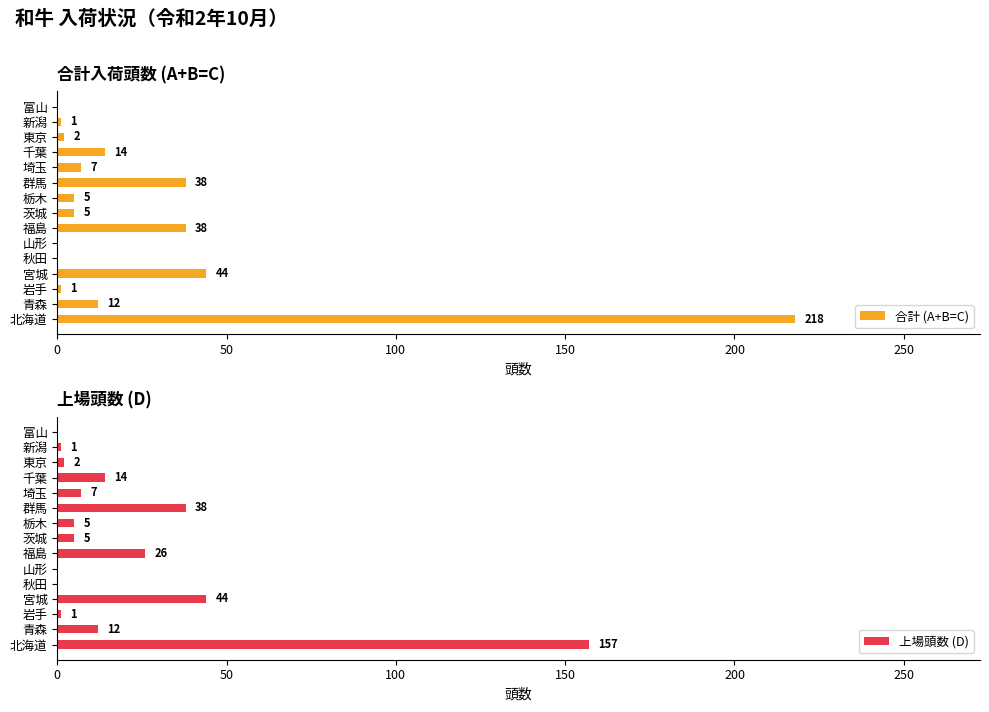

The value of 合計 (A+B=C) at 秋田 is 99. True or false?

False